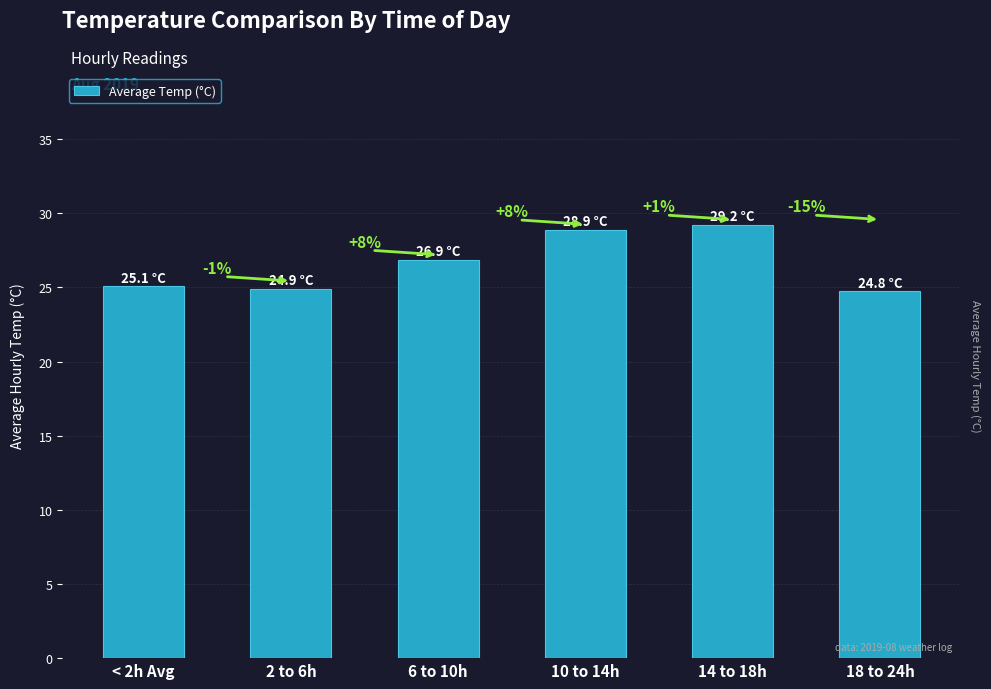

What is the average value?

26.6